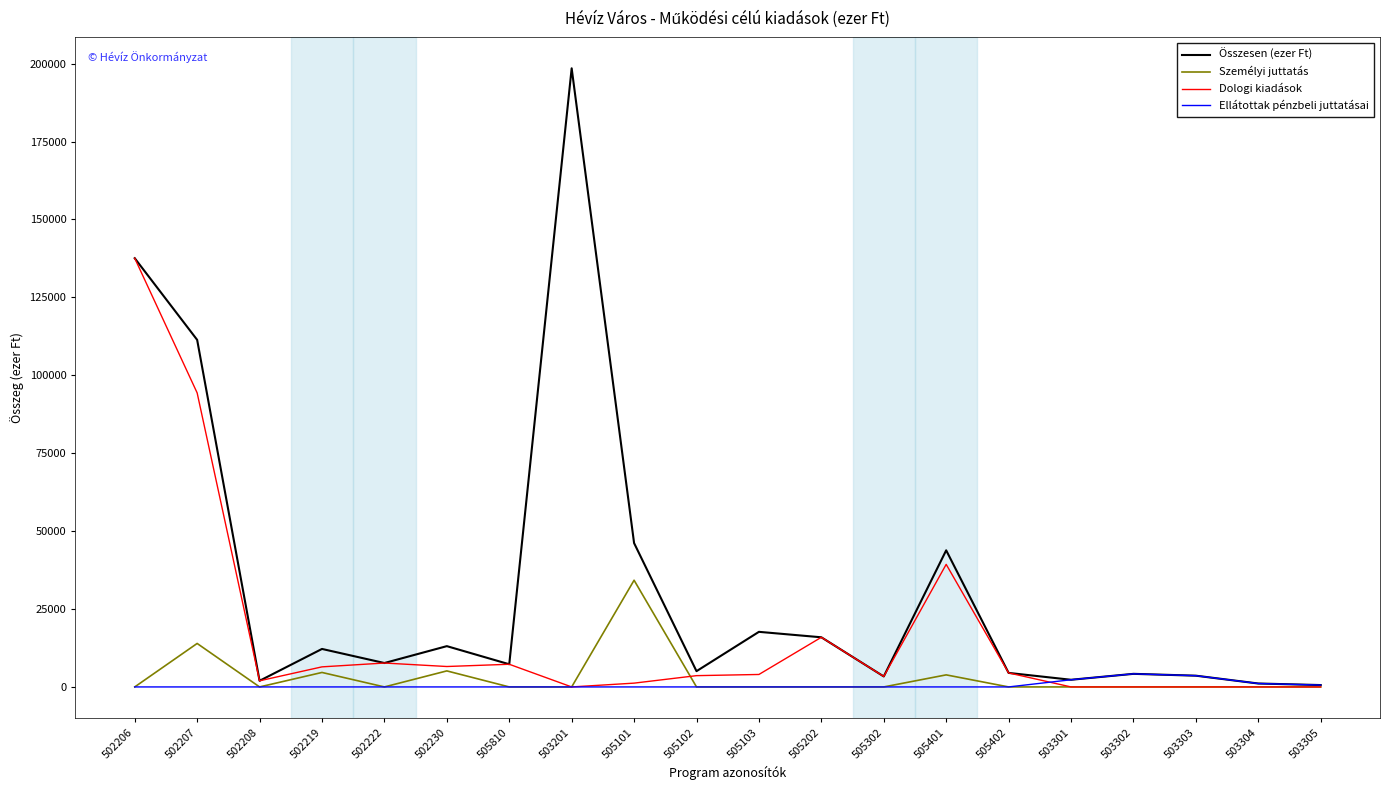

Which series has the largest total across all categories?

Összesen (ezer Ft)